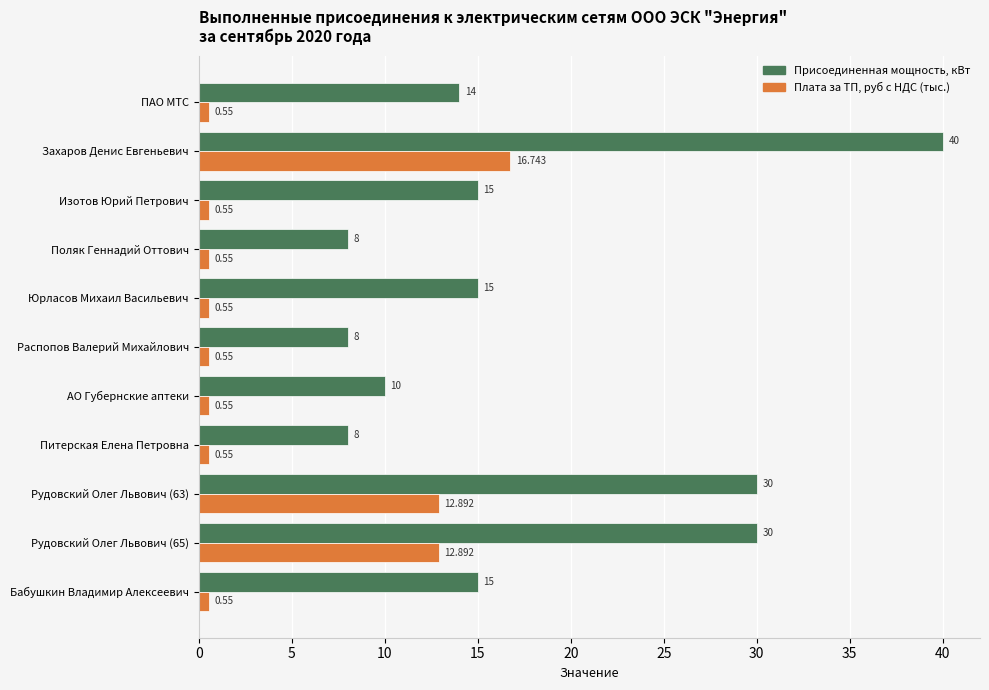

Is the value of Плата за ТП, руб с НДС (тыс.) at Питерская Елена Петровна greater than the value of Присоединенная мощность, кВт at Захаров Денис Евгеньевич?

No